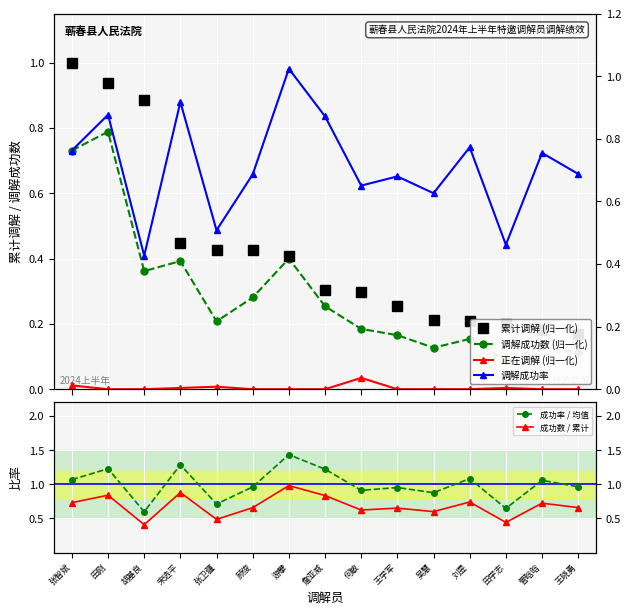

Is the value of 累计调解 (归一化) at 吴慧 greater than the value of 成功率 / 均值 at 詹亚威?

No